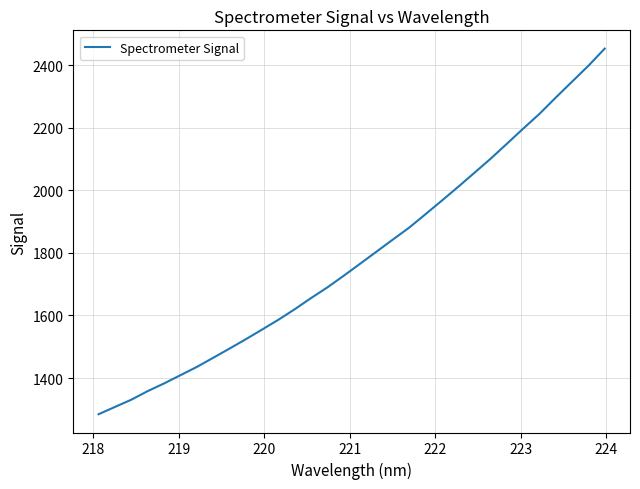

What is the minimum value shown in the chart?

1284.4